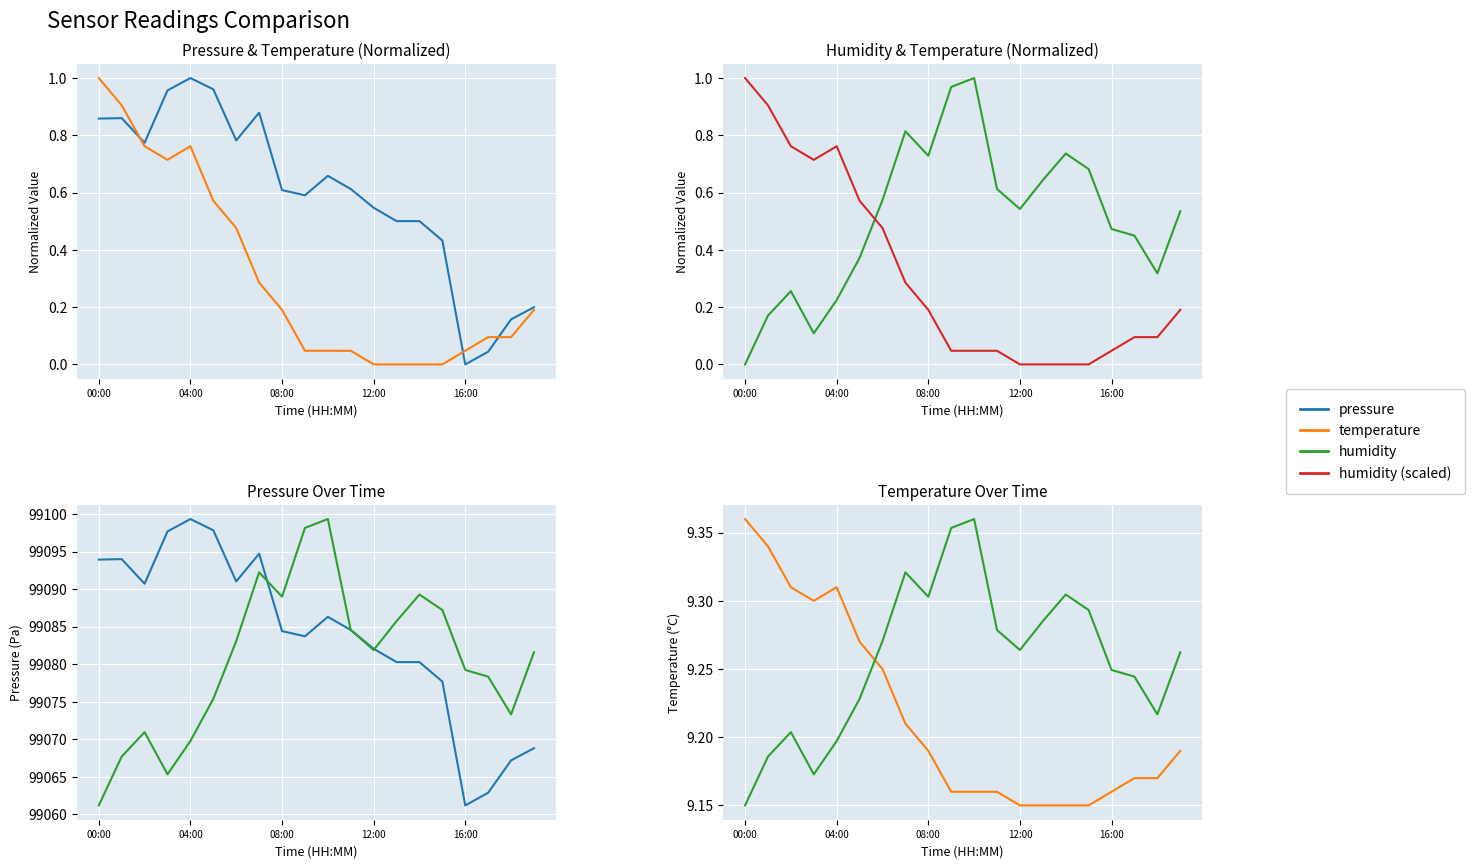

What is the total value across all series at 14?

198188.0